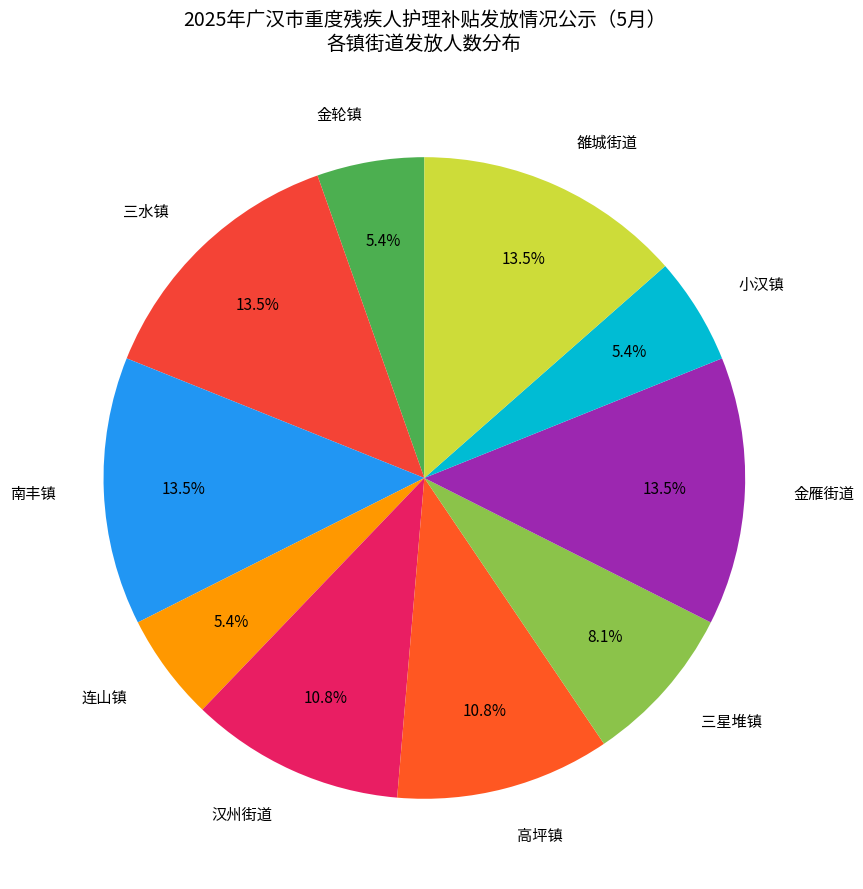

Combined, do 金雁街道 and 小汉镇 account for over 50%?

No